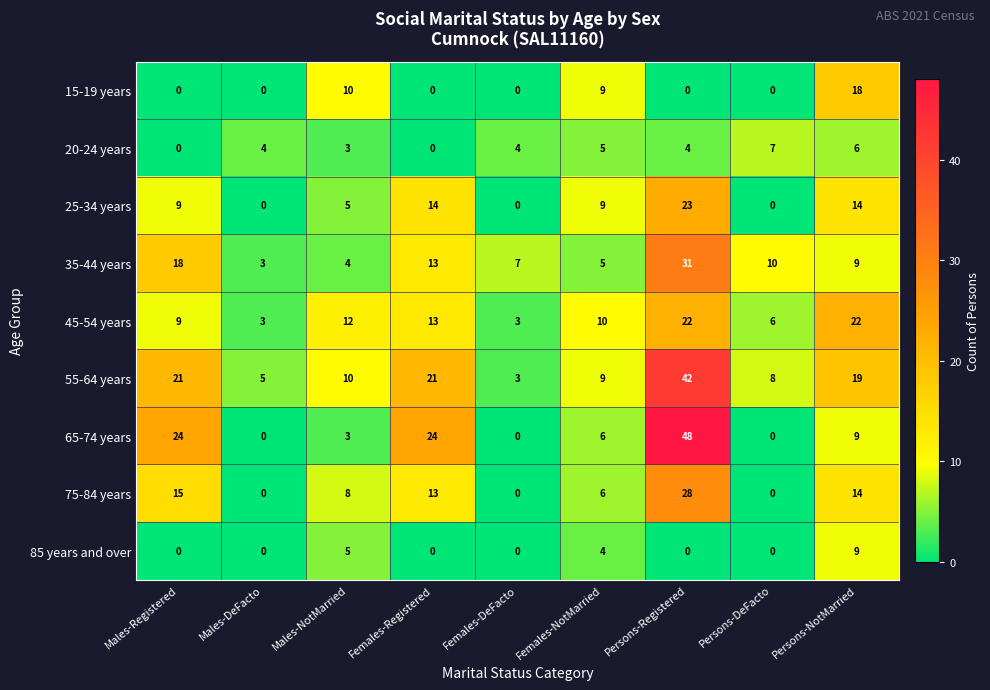

How many distinct data groups are displayed?

9